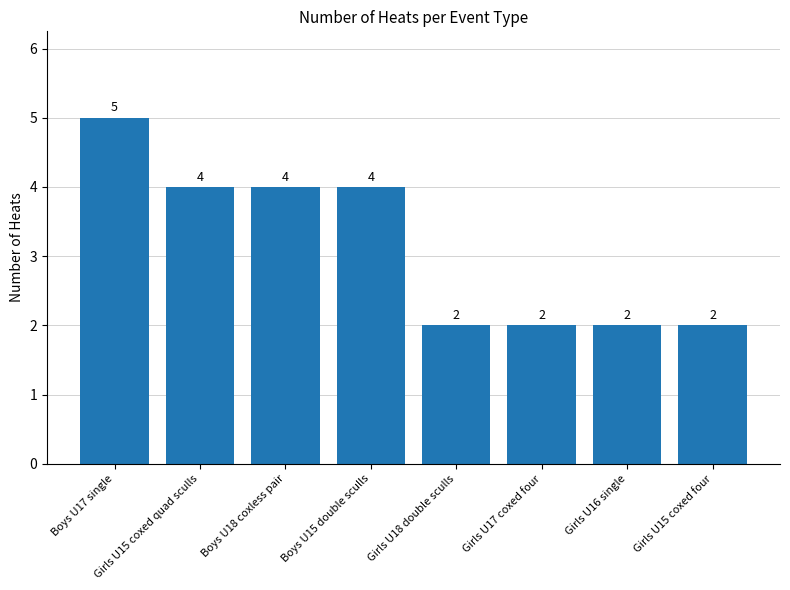

What is the label of the 5th bar from the left?

Girls U18 double sculls